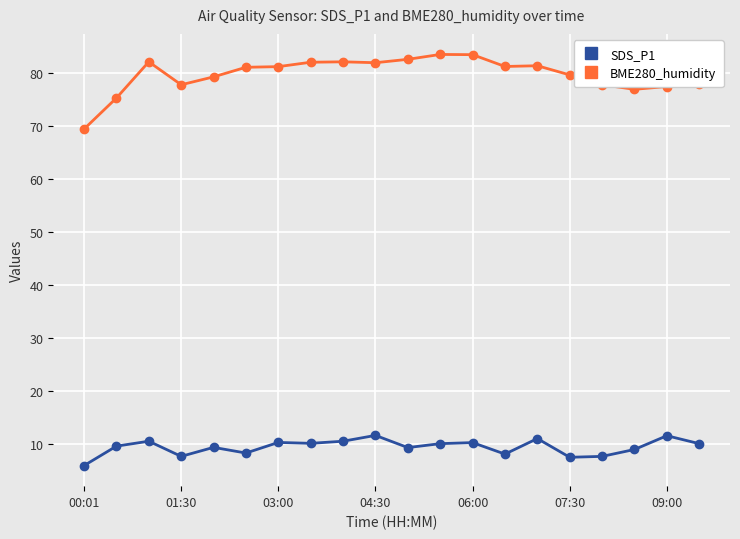

What is the greatest value displayed?

83.5